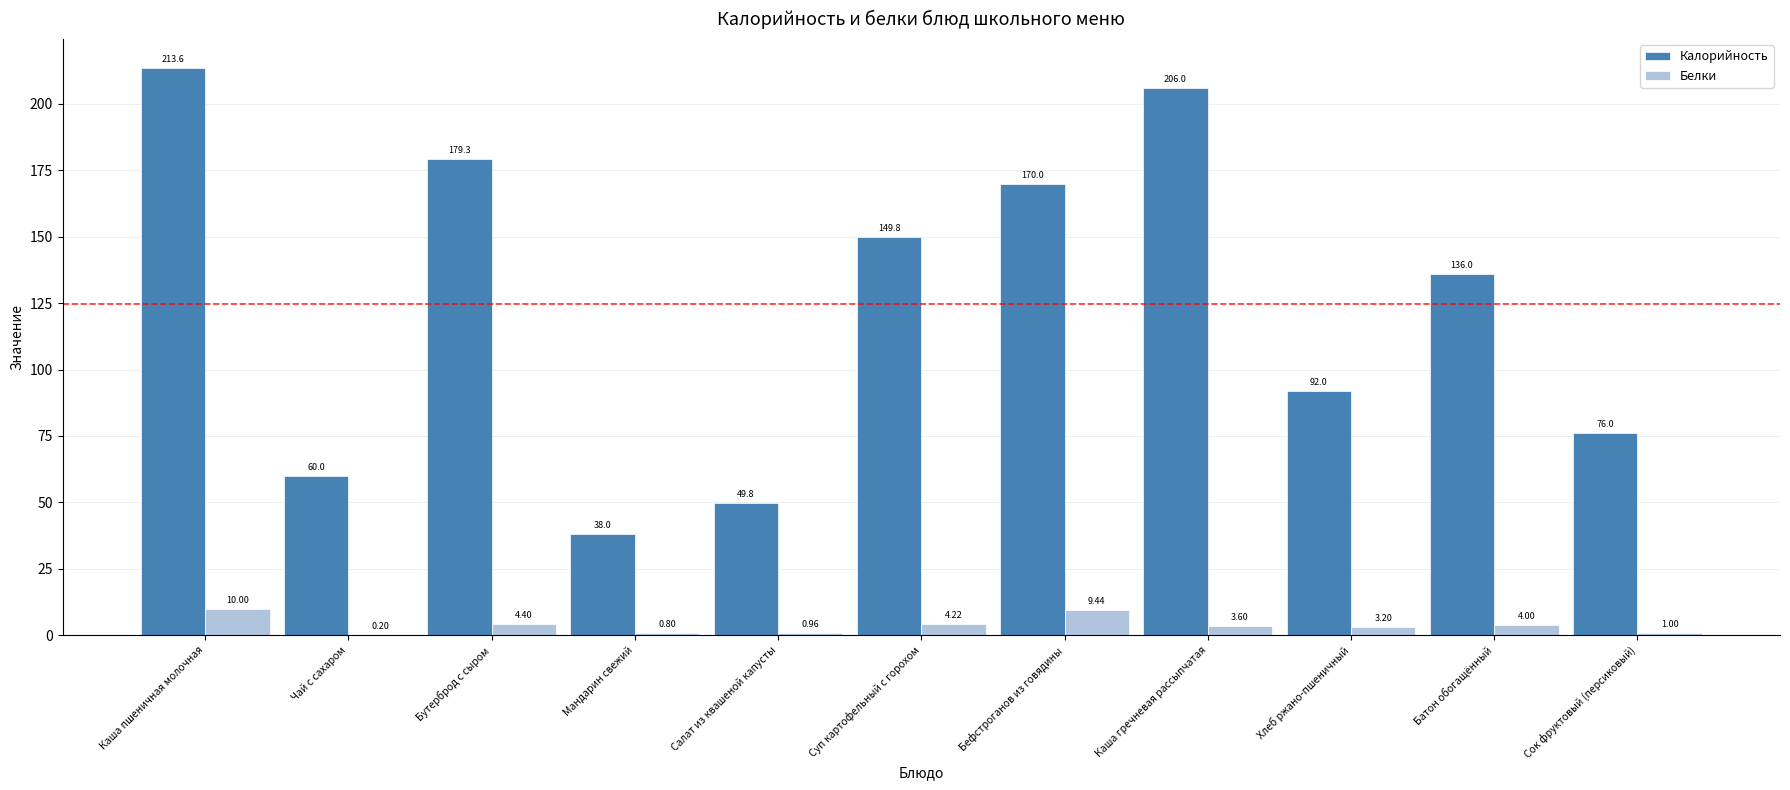

What is the sum of all Белки values?

41.8